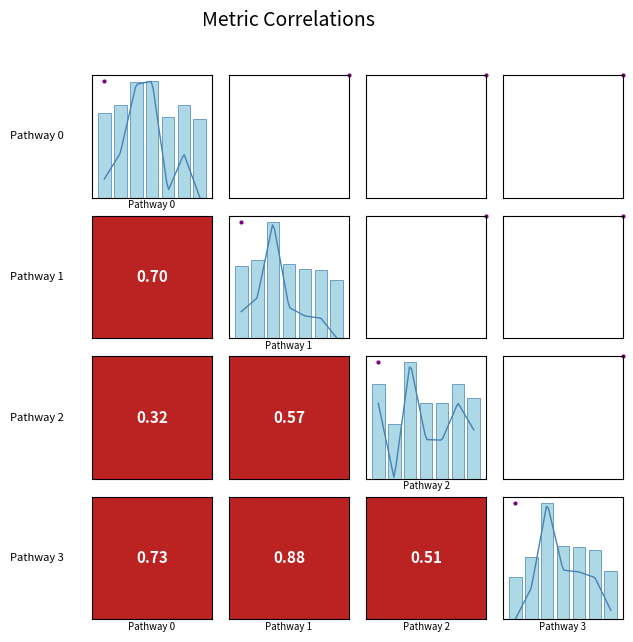

Reading left to right, extract all data points from this chart.

Pathway 0: 0=33098	1=36397	2=45230	3=45632	4=31561	5=36335	6=30730
Pathway 1: 0=3485	1=3816	2=5657	3=3583	4=3381	5=3327	6=2844
Pathway 2: 0=1391	1=805	2=1710	3=1109	4=1105	5=1394	6=1184
Pathway 3: 0=412	1=605	2=1135	3=717	4=706	5=671	6=468